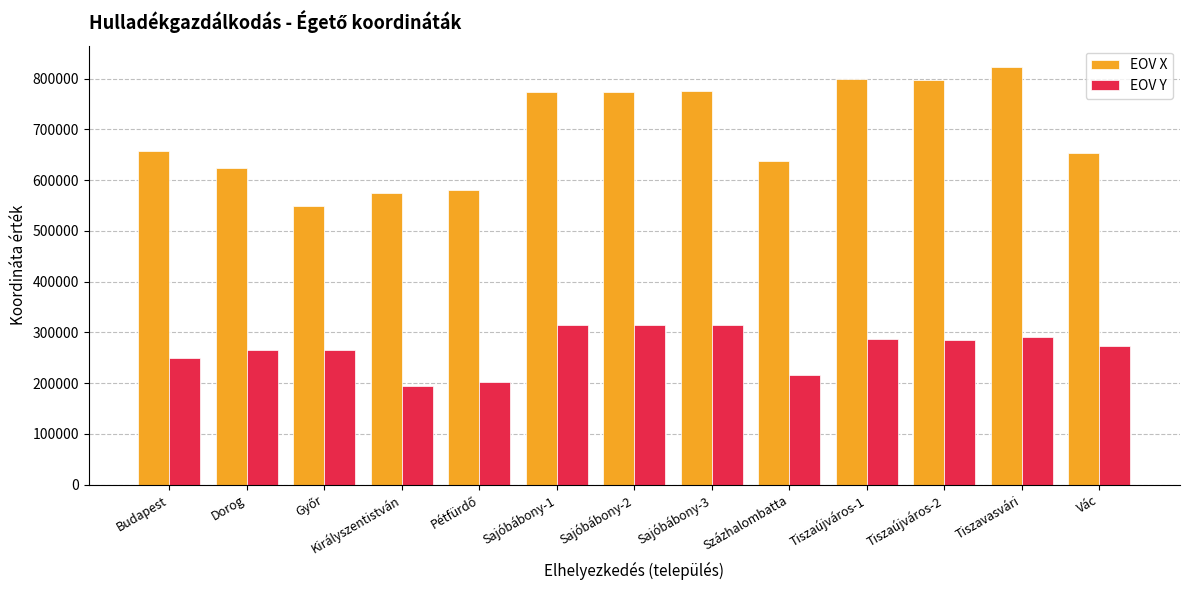

The value of EOV Y at Budapest is 64840. True or false?

False